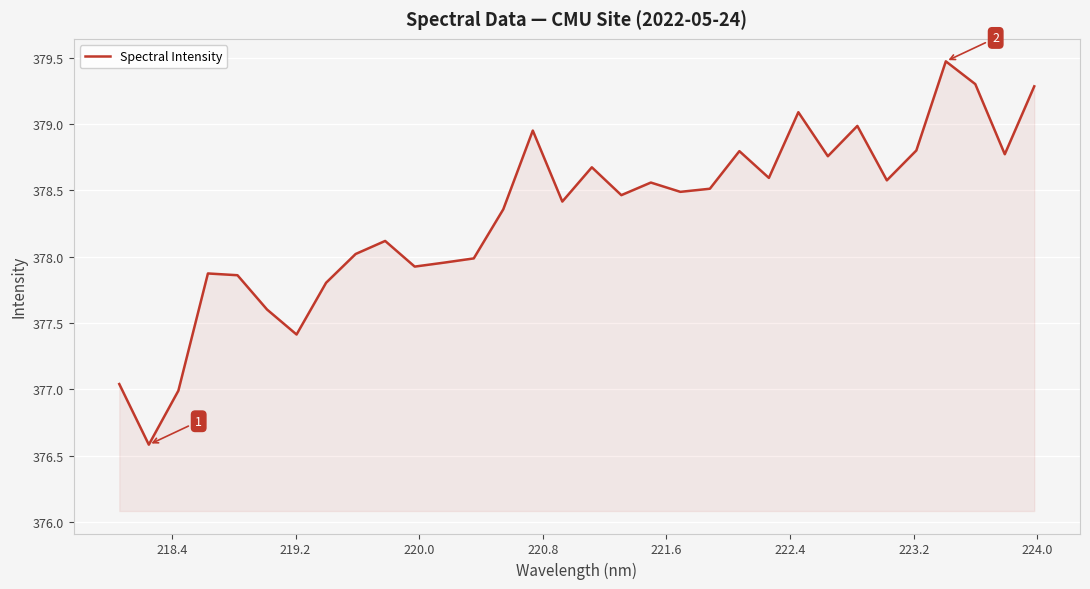

Does the chart have visible grid lines?

Yes